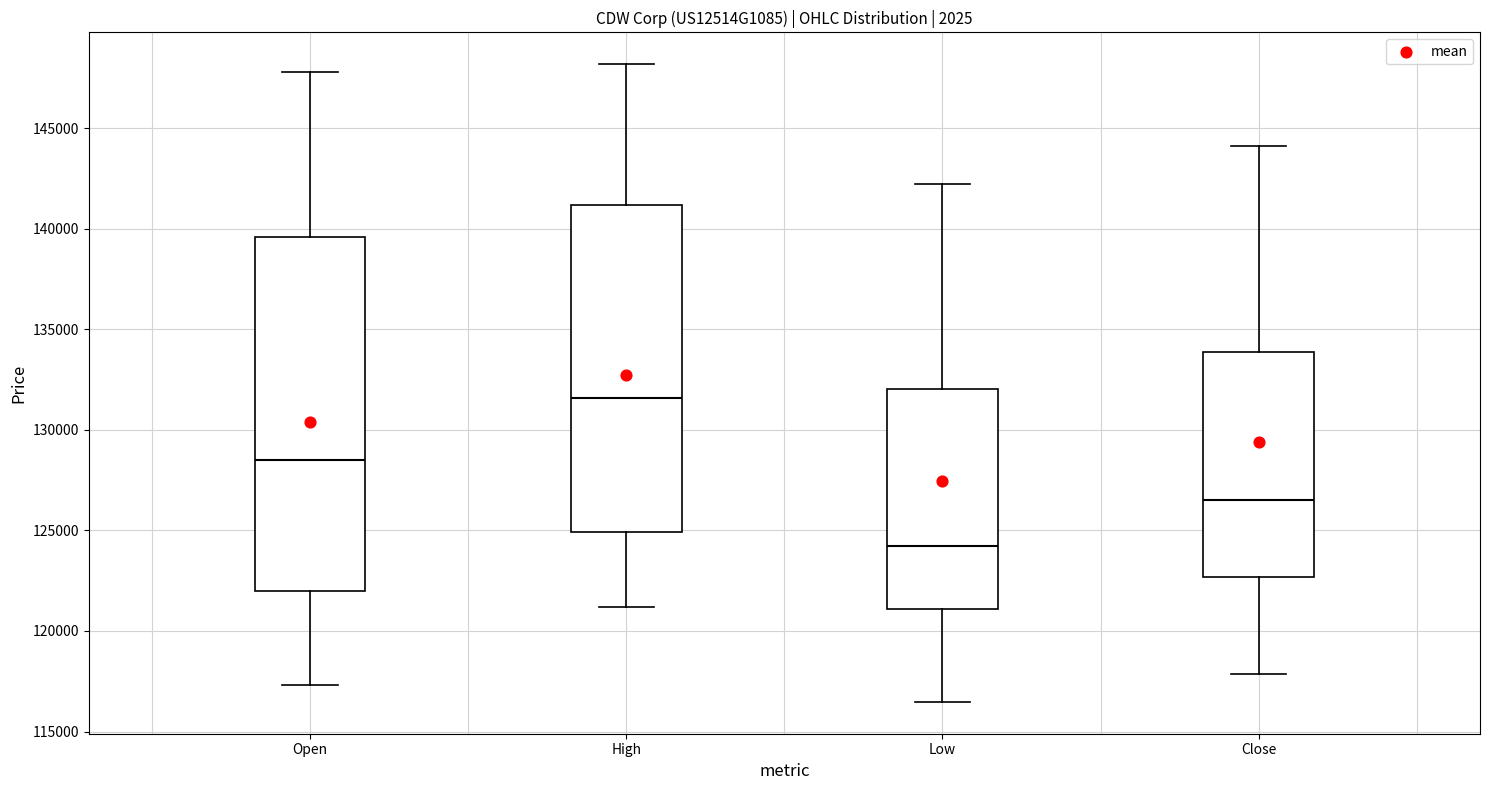

Reading left to right, read every box against the y-axis: the position of its median line, the range the box covers, and the ends of its whiskers. The values are not printed on the chart, so give them approximately, as read against the axis.

Open: median 128500, box 122000 to 139500, whiskers 117500 to 148000
High: median 131500, box 125000 to 141000, whiskers 121000 to 148000
Low: median 124000, box 121000 to 132000, whiskers 116500 to 142000
Close: median 126500, box 122500 to 134000, whiskers 118000 to 144000